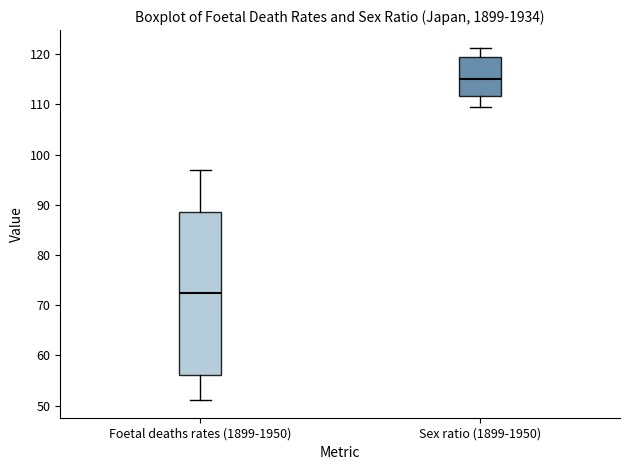

Where does the lower whisker of the box for Foetal deaths rates (1899-1950) end on the y-axis? The values are not printed on the chart, so give them approximately, as read against the axis.

51